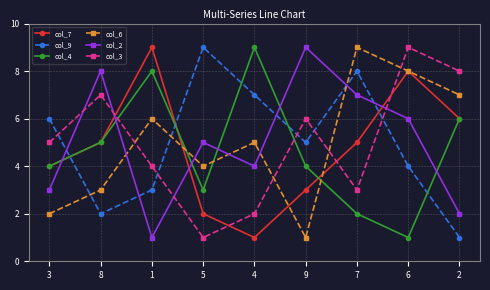

List the labels in order of col_6 value, smallest first.

9, 3, 8, 5, 4, 1, 2, 6, 7